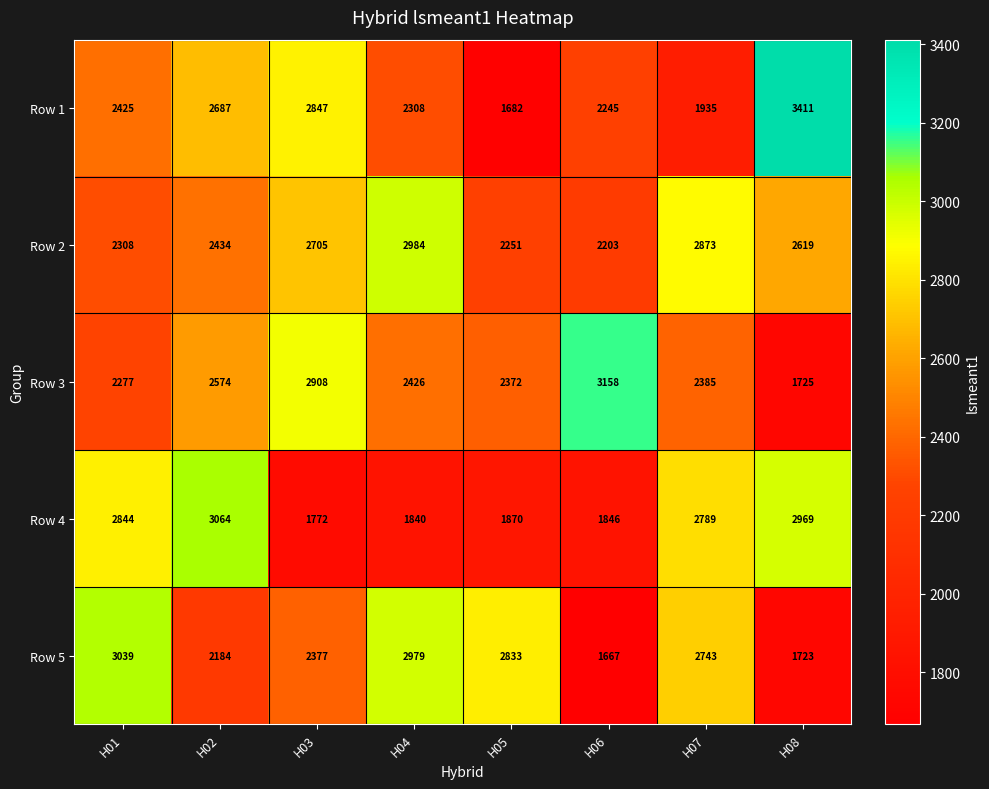

Which series has the largest range (max minus min)?

Row 1